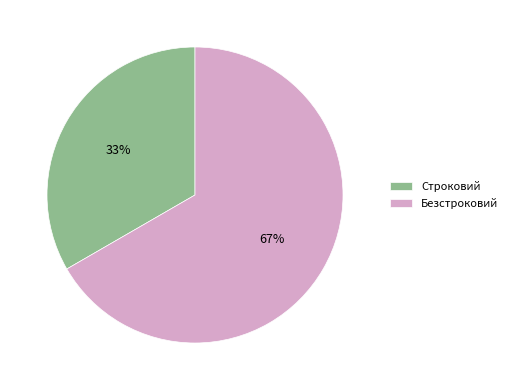

What is the ratio of the value at Безстроковий to the value at Строковий?

2.0